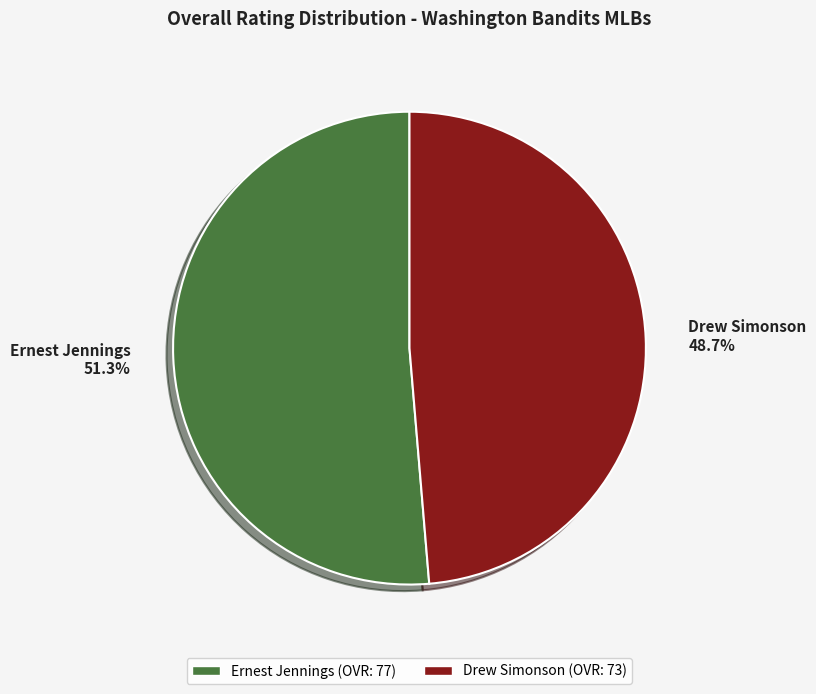

Which has a higher value, Drew Simonson or Ernest Jennings?

Ernest Jennings